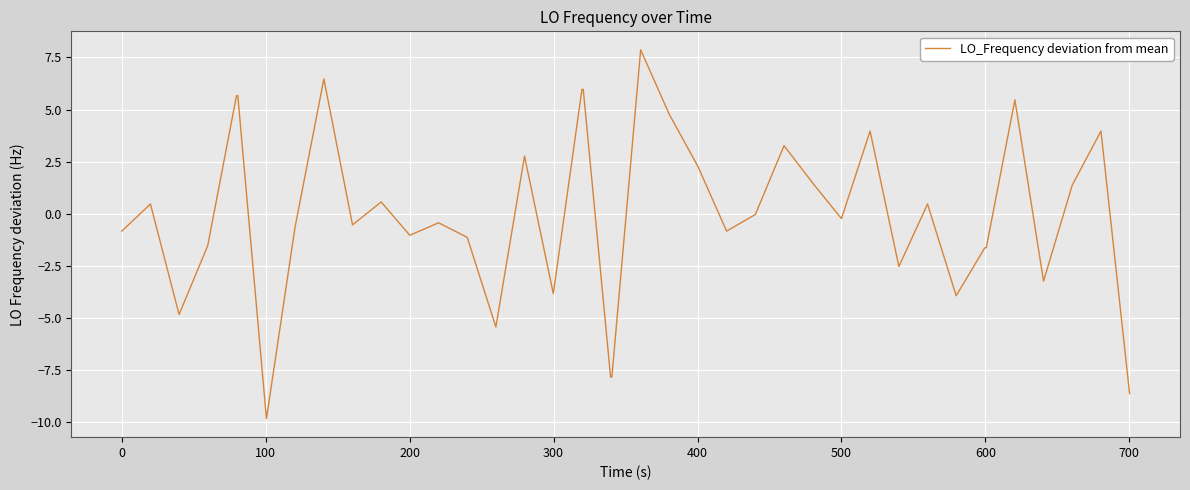

Is this an area chart (filled region under the line)?

No